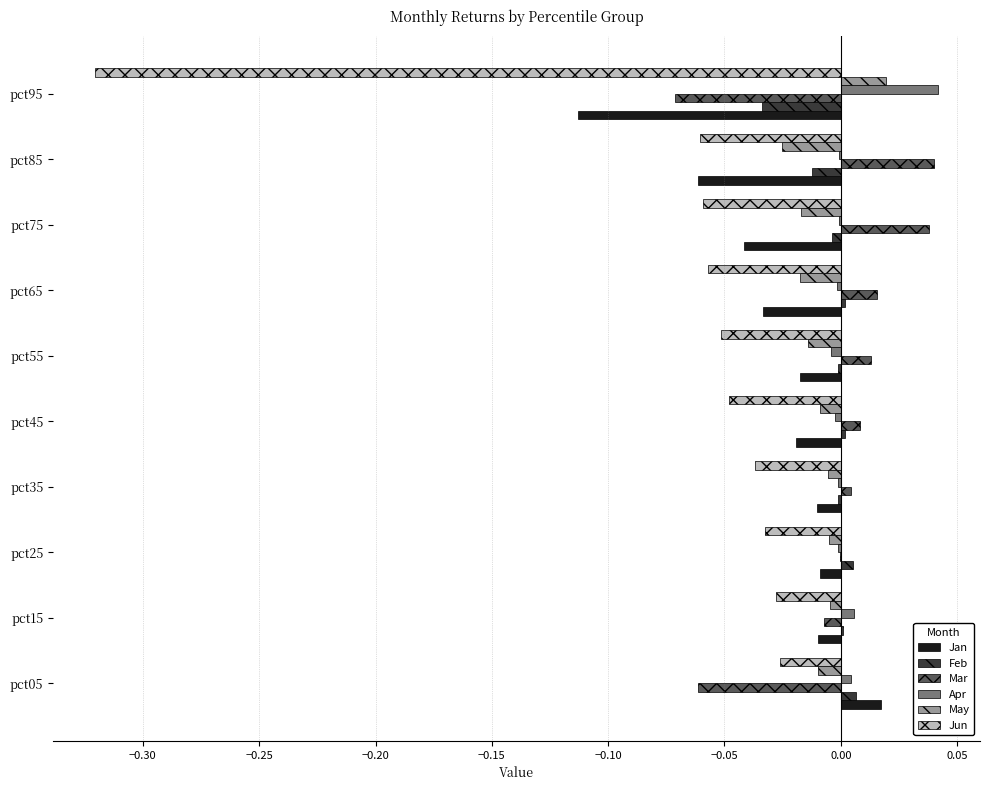

Which series has the largest total across all categories?

Apr